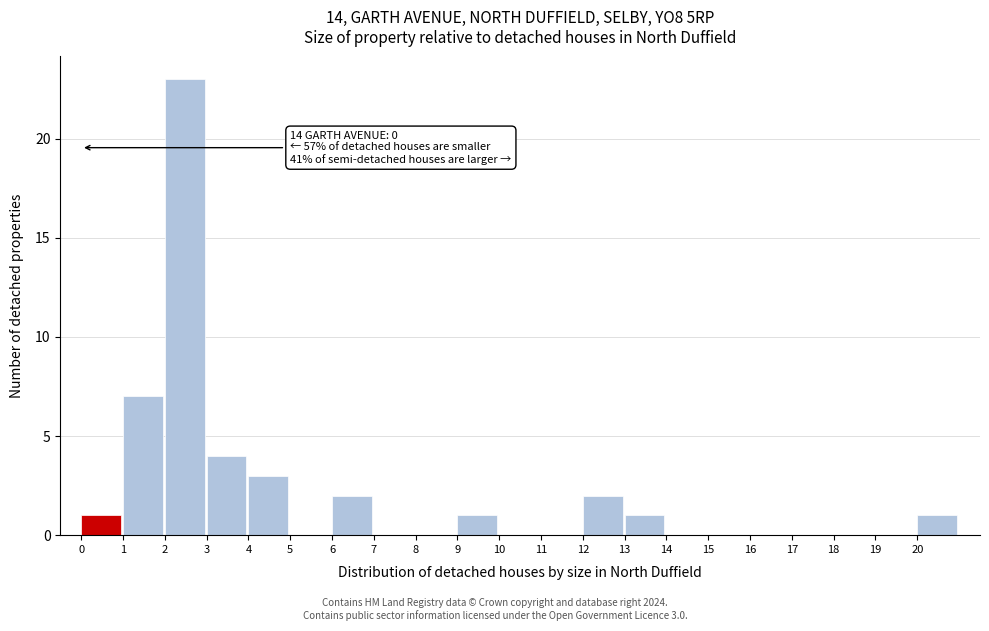

Which range on the x-axis has the tallest bar?

2 to 3